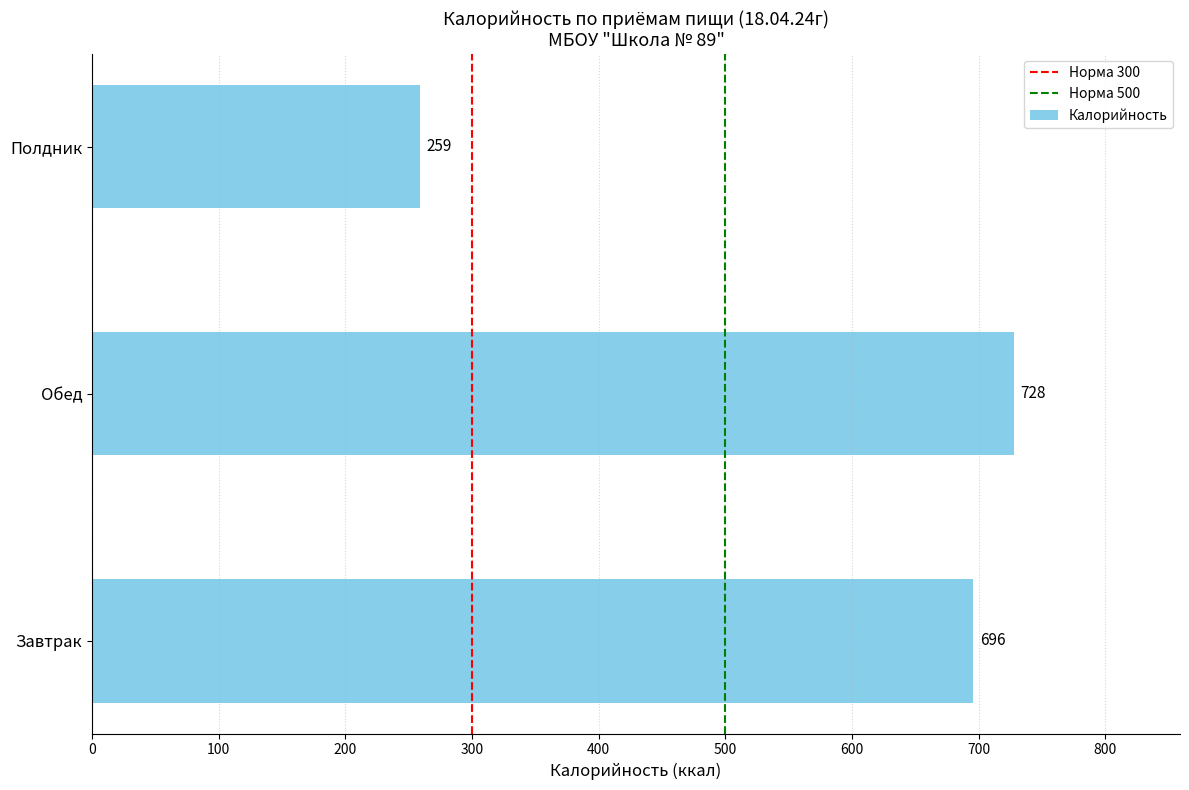

True or false: the data shows 696 at Завтрак.

True